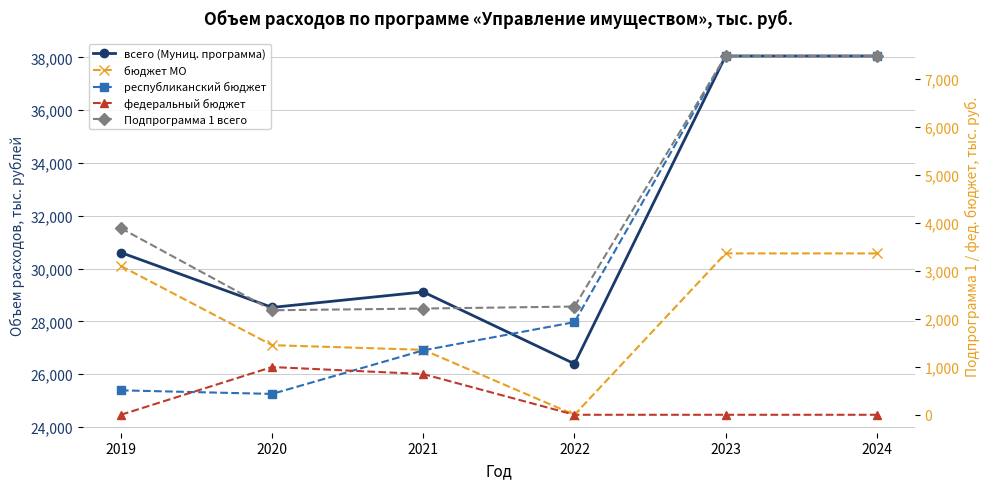

At how many categories does at least one series exceed 31017?

2